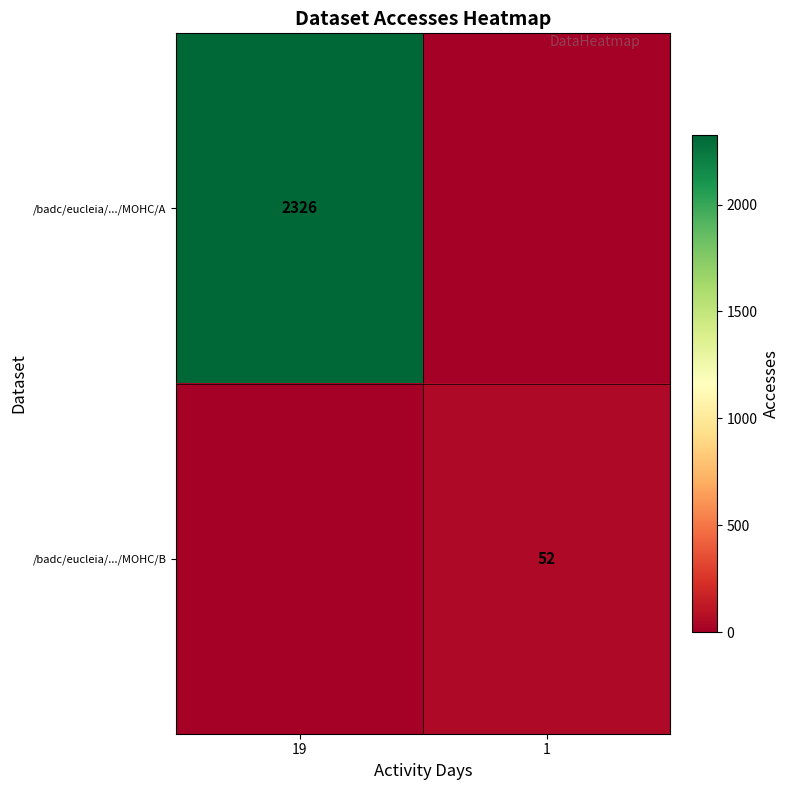

How many data points does each series have?

2